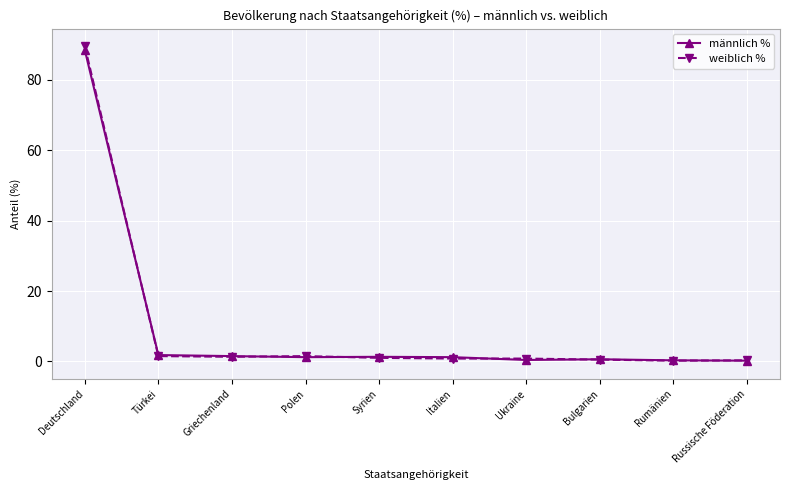

What is the label of the 3rd point from the right?

Bulgarien